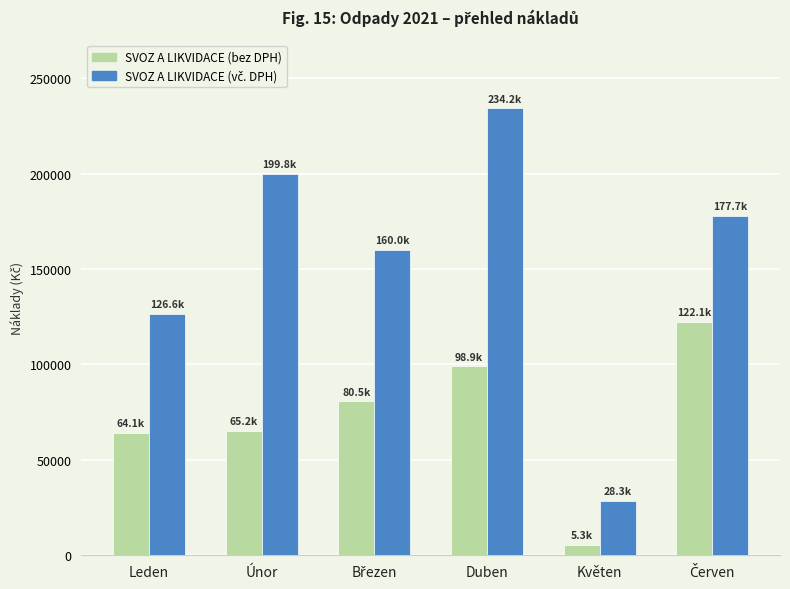

What is the difference between the maximum and minimum values in the SVOZ A LIKVIDACE (bez DPH) series?

116742.2